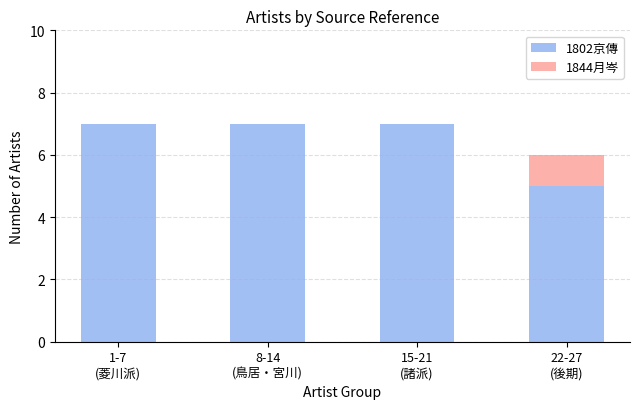

What is the highest value of the 1802京傳 series?

7